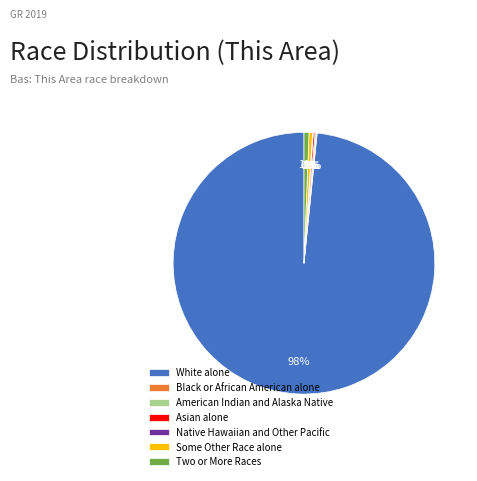

What is the largest slice in the pie chart?

White alone